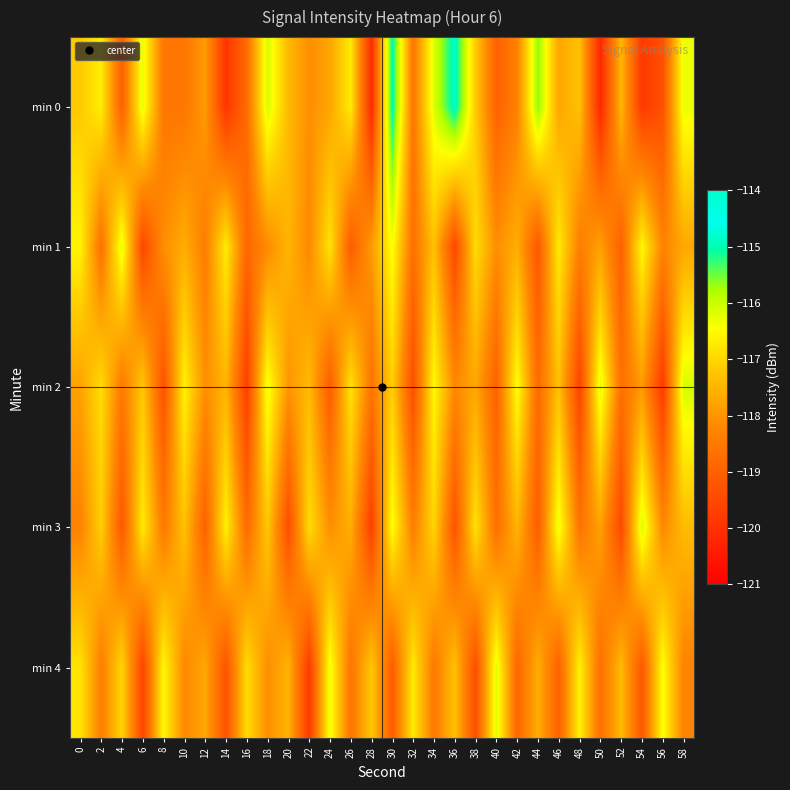

Reading right to left, transcribe all the data shown in this chart.

min 0: 58=-116.3	56=-119.3	54=-119.8	52=-117.4	50=-120.2	48=-117.3	46=-117.7	44=-115.6	42=-118.3	40=-119.0	38=-117.2	36=-114.8	34=-116.2	32=-118.6	30=-114.9	28=-120.1	26=-116.7	24=-117.7	22=-118.1	20=-117.4	18=-116.1	16=-118.8	14=-119.9	12=-117.9	10=-118.5	8=-118.6	6=-116.2	4=-119.0	2=-116.7	0=-117.2
min 1: 58=-117.7	56=-118.3	54=-116.5	52=-119.0	50=-117.8	48=-118.4	46=-116.7	44=-119.2	42=-117.6	40=-118.1	38=-116.9	36=-119.5	34=-117.3	32=-118.7	30=-116.4	28=-117.9	26=-119.1	24=-116.8	22=-118.2	20=-117.5	18=-118.2	16=-118.9	14=-116.7	12=-118.4	10=-117.6	8=-118.1	6=-119.5	4=-116.2	2=-118.7	0=-116.6
min 2: 58=-116.1	56=-119.8	54=-117.9	52=-118.7	50=-116.2	48=-119.6	46=-117.3	44=-118.8	42=-116.4	40=-119.0	38=-117.7	36=-118.2	34=-116.5	32=-119.4	30=-117.1	28=-118.6	26=-116.8	24=-119.1	22=-117.4	20=-118.0	18=-116.3	16=-119.7	14=-117.5	12=-118.1	10=-116.6	8=-119.3	6=-117.2	4=-118.5	2=-116.9	0=-117.8
min 3: 58=-117.4	56=-118.2	54=-116.1	52=-119.5	50=-117.8	48=-118.6	46=-116.3	44=-119.1	42=-117.5	40=-118.7	38=-116.8	36=-119.3	34=-117.0	32=-118.4	30=-116.4	28=-119.7	26=-117.6	24=-118.1	22=-116.9	20=-119.4	18=-117.2	16=-118.8	14=-116.6	12=-119.0	10=-117.3	8=-118.5	6=-116.7	4=-119.2	2=-117.1	0=-118.3
min 4: 58=-118.3	56=-116.4	54=-119.2	52=-117.4	50=-118.7	48=-116.6	46=-119.0	44=-117.6	42=-118.9	40=-116.2	38=-119.4	36=-117.3	34=-118.5	32=-116.7	30=-119.1	28=-117.2	26=-118.6	24=-116.3	22=-119.8	20=-117.5	18=-118.1	16=-116.9	14=-119.3	12=-117.7	10=-118.2	8=-116.5	6=-119.6	4=-117.0	2=-118.4	0=-116.8